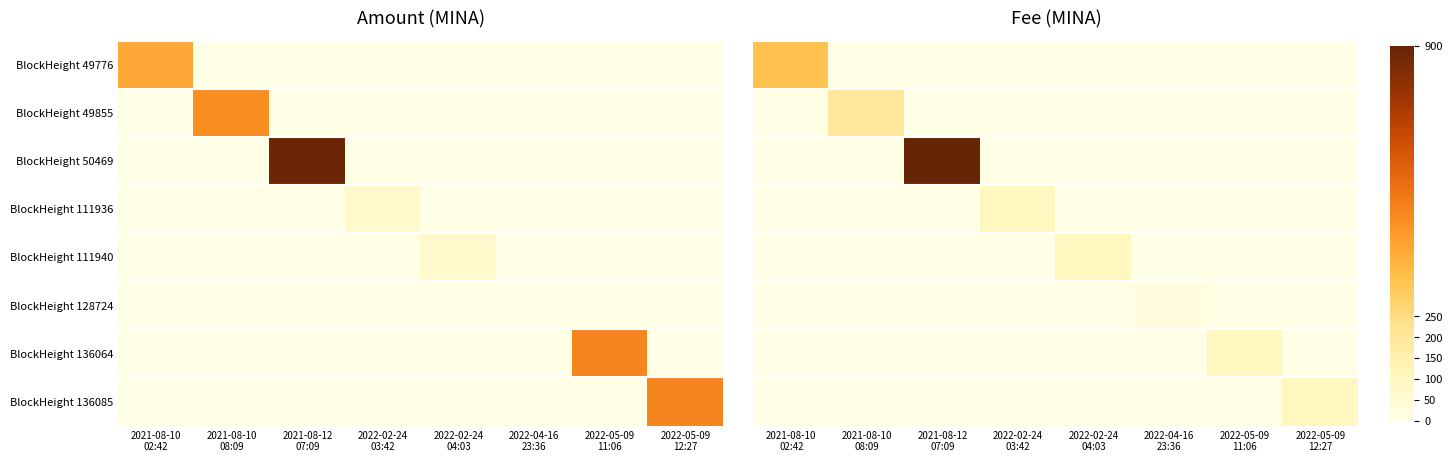

Which series has the largest range (max minus min)?

BlockHeight 50469